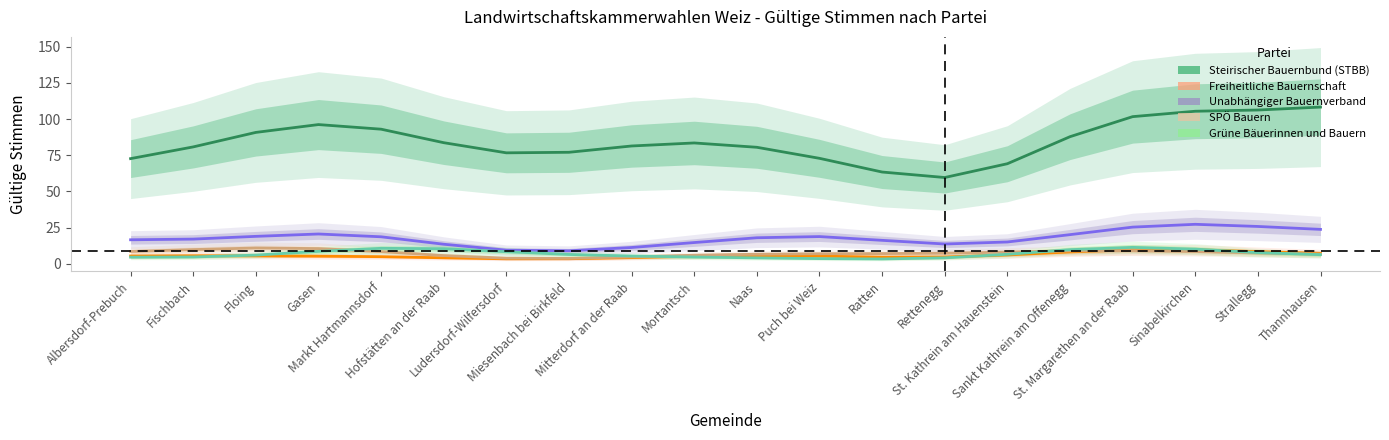

At which category does the chart reach its minimum across all series?

Ratten